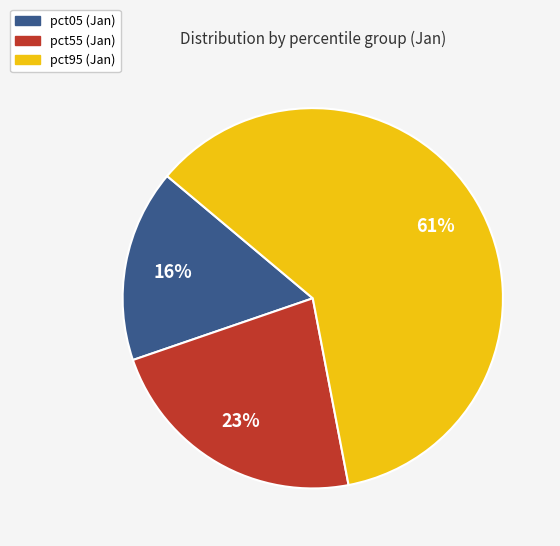

Is there a majority slice in this chart?

Yes